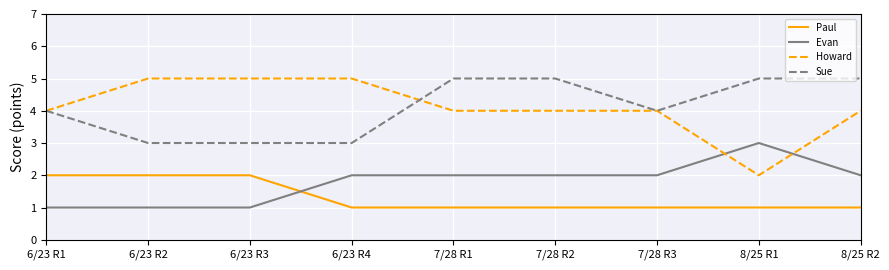

True or false: Evan has a value of 4 at 8/25 R1.

False